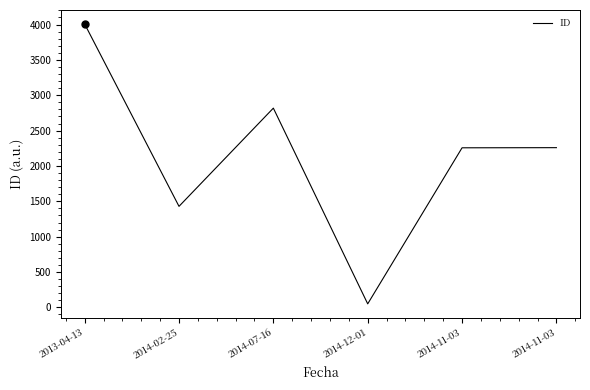

How many lines are shown in the chart?

1